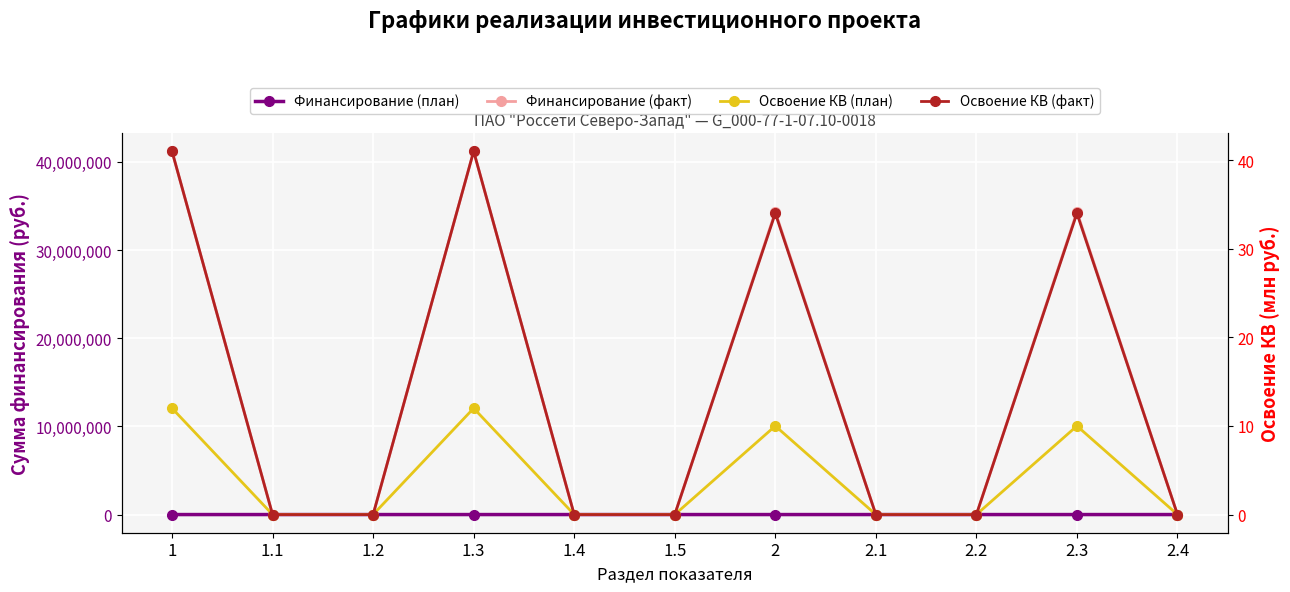

Rank the series by their maximum value, from highest to lowest.

Финансирование (факт), Освоение КВ (факт), Финансирование (план), Освоение КВ (план)